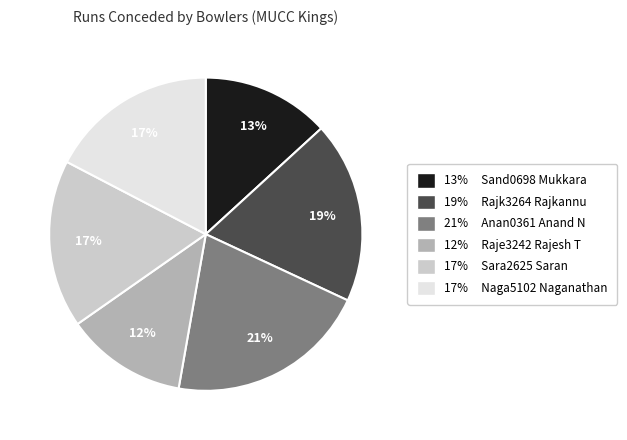

Count the number of slices in the pie.

6